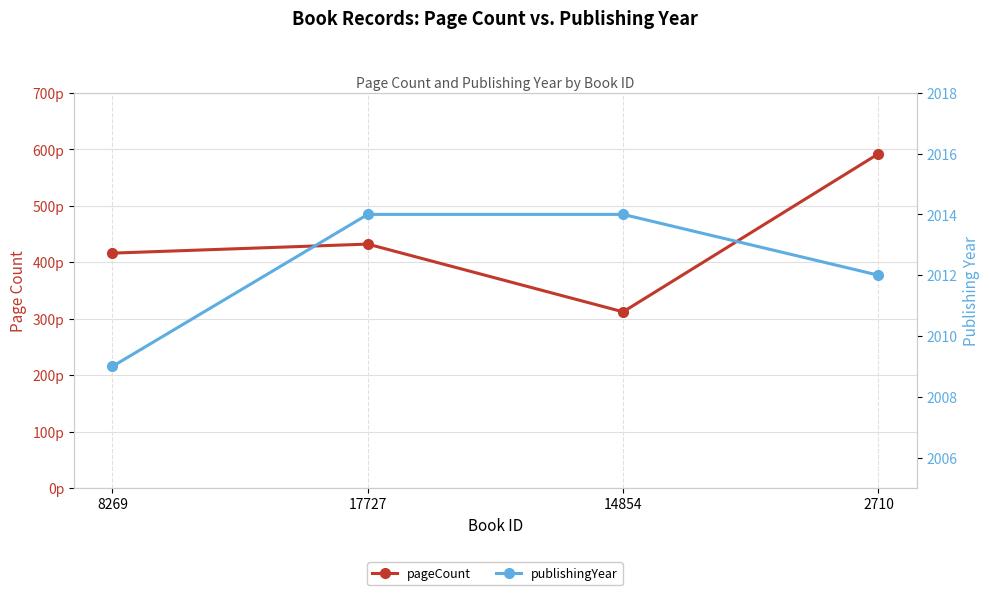

Which label corresponds to the largest value in the chart?

17727